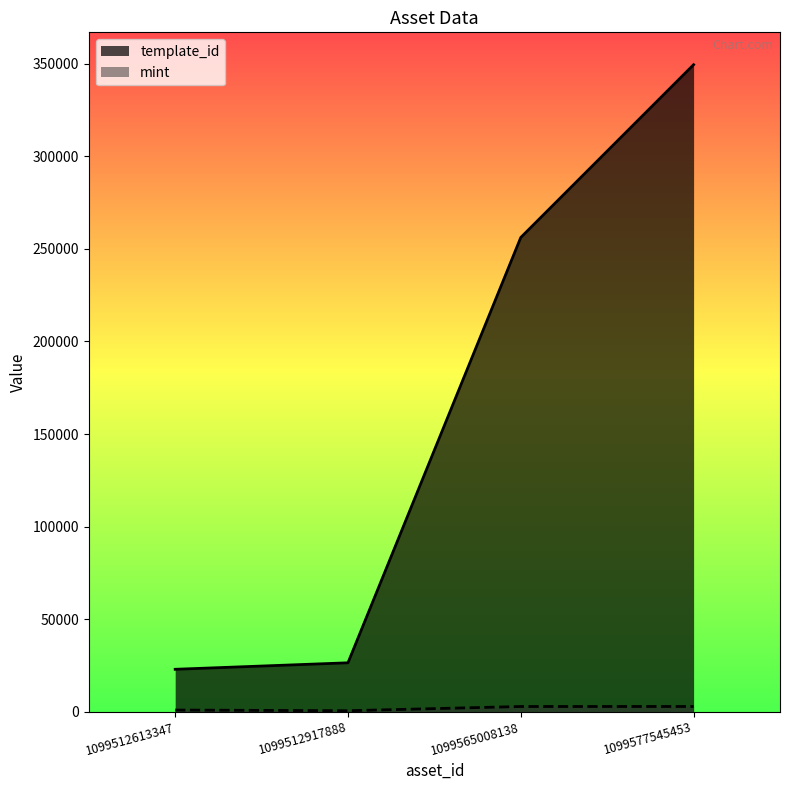

True or false: mint and template_id cross at least once.

False